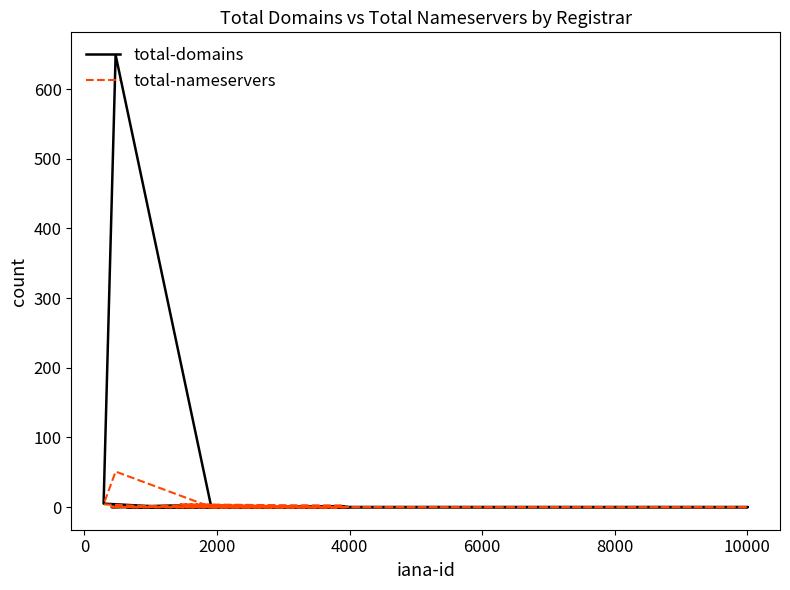

Does the chart display data point markers on the line(s)?

No